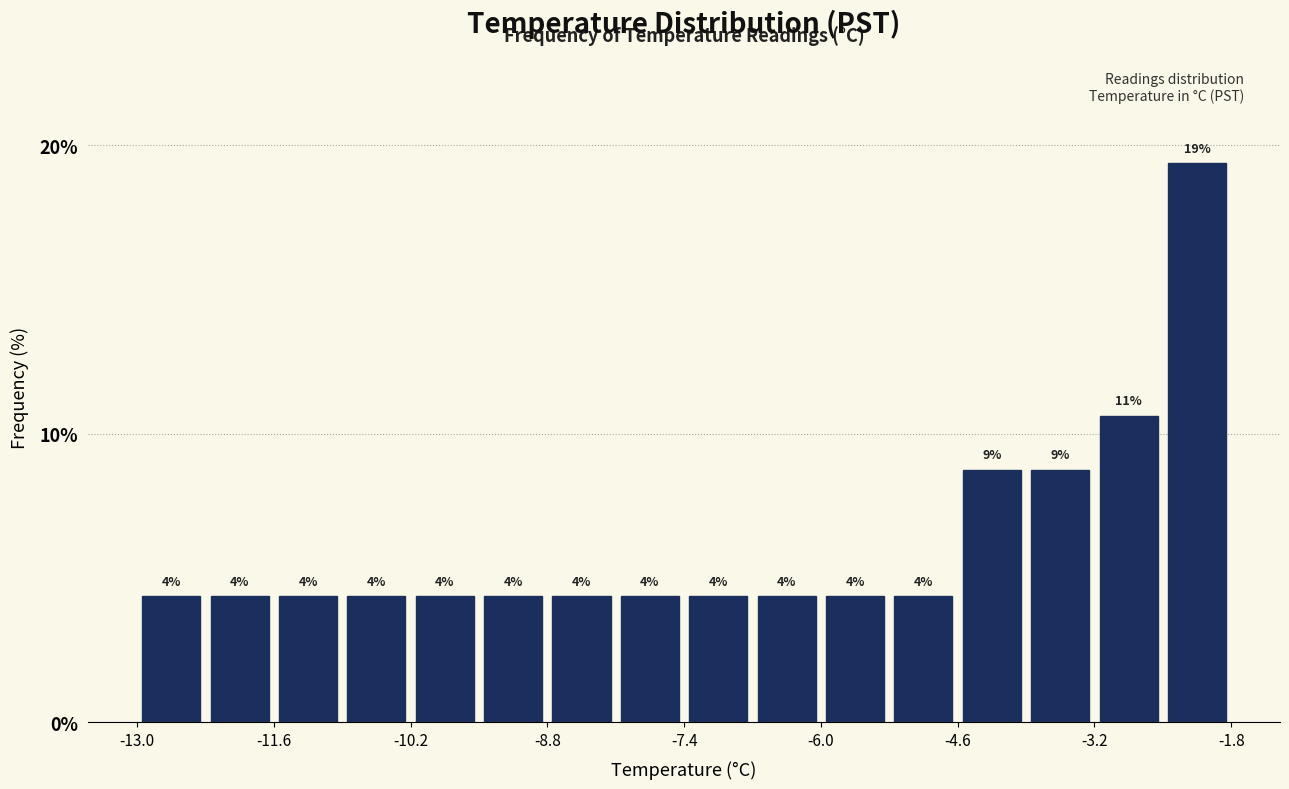

Around what value on the x-axis is the tallest bar? Give the approximate position of its centre, as read against the axis.

-2.2